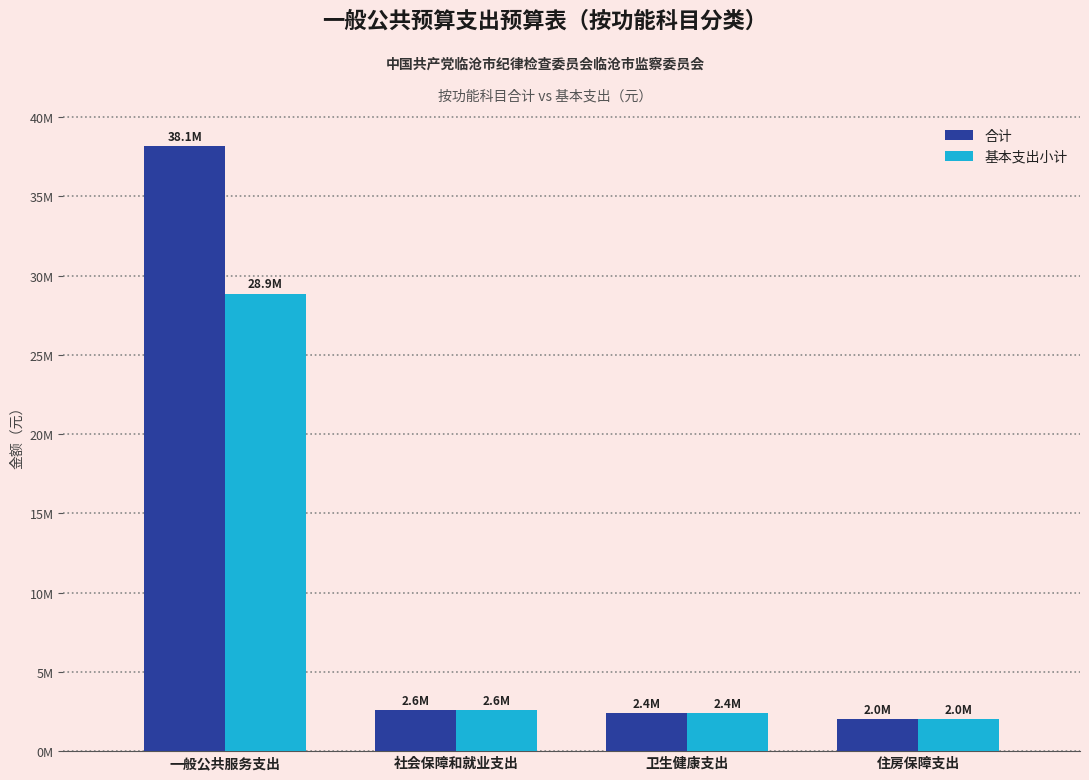

Are the bars horizontal?

No